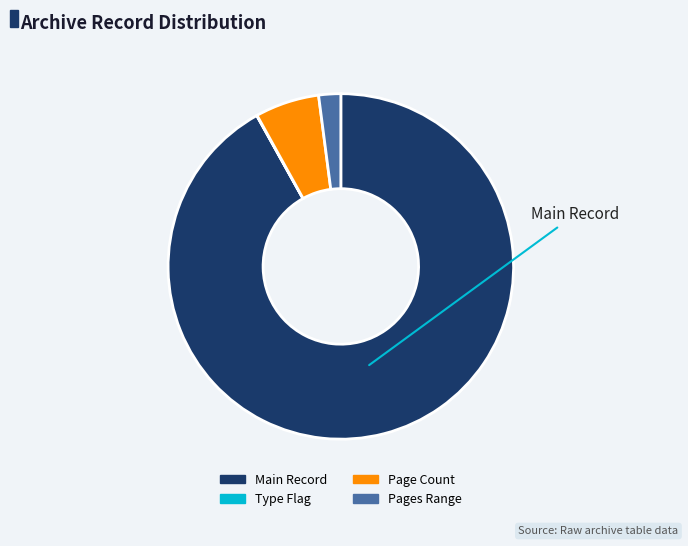

Which has a higher value, Pages Range or Page Count?

Page Count